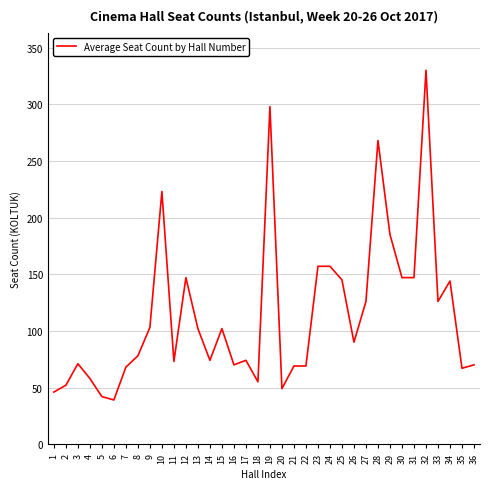

At which category does the data reach its first local valley?

6